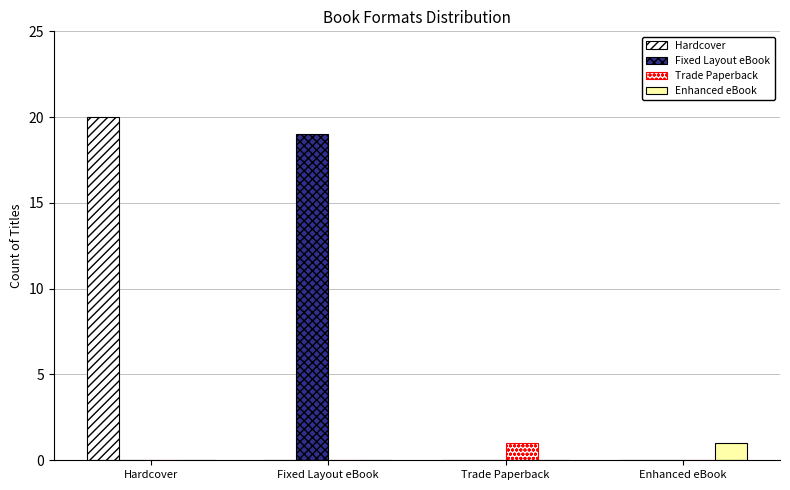

What is the total value across all series at Hardcover?

20